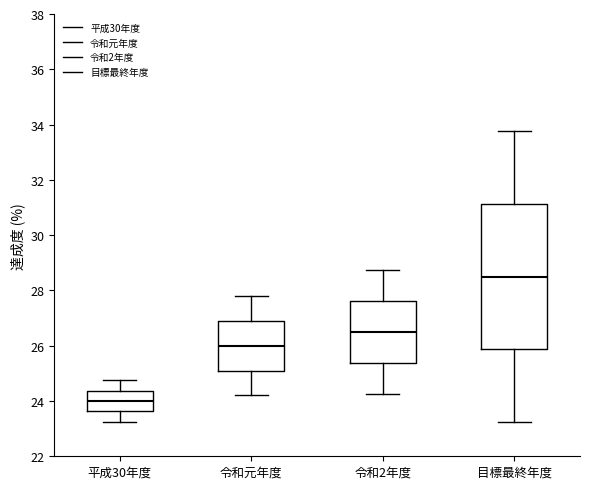

Comparing the boxes themselves (not the whiskers), which one is the tallest?

目標最終年度